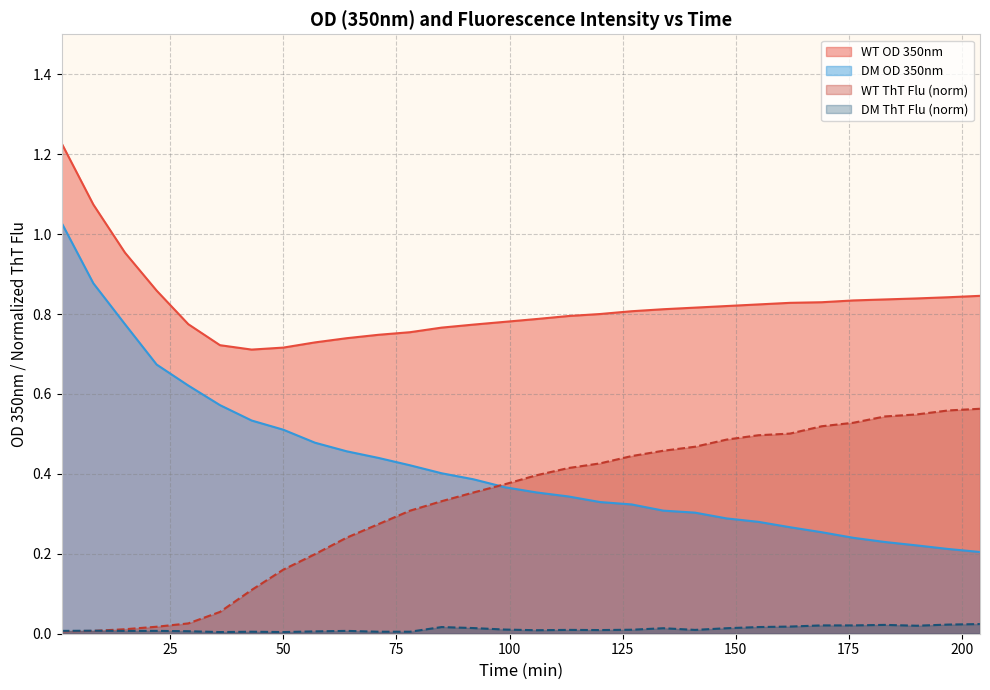

In WT OD 350nm, how many points are lower than both neighbors (excluding endpoints)?

1